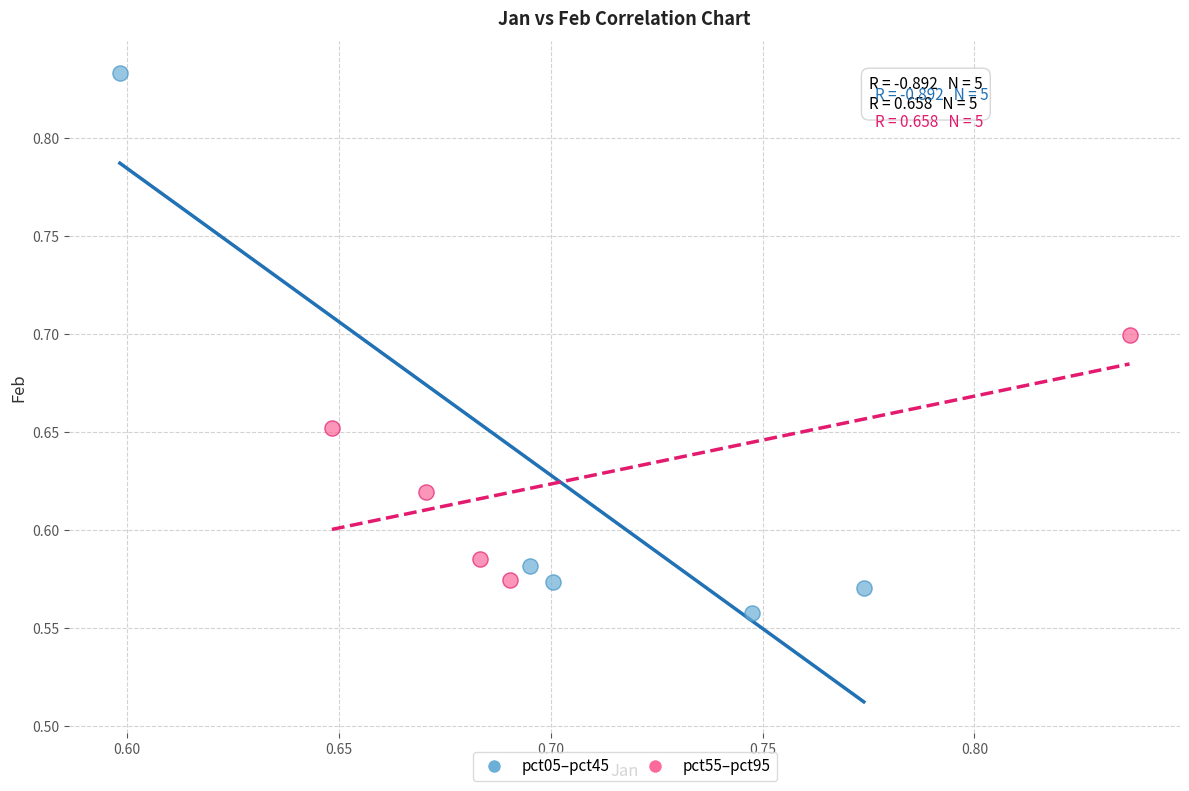

Which series has the largest Y range (max minus min)?

pct05–pct45